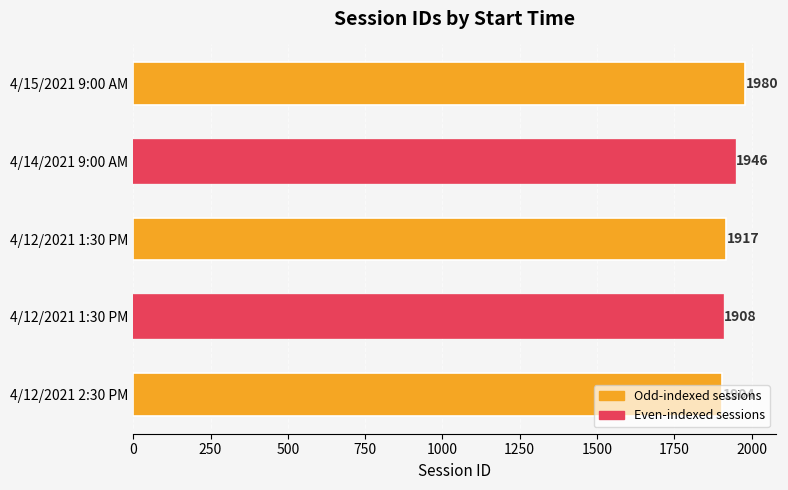

What is the average value?

1931